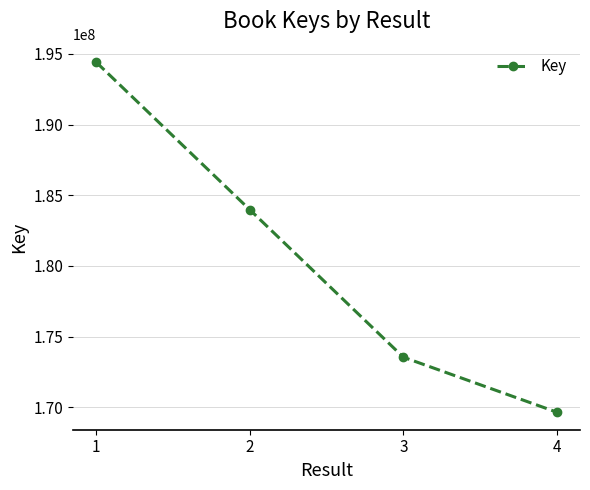

What is the ratio of the value at 3 to the value at 4?

1.0